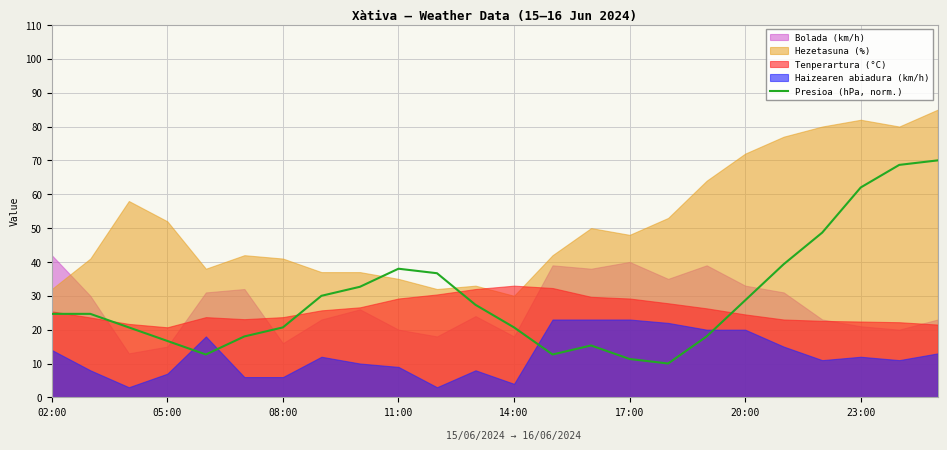

The value of Presioa (hPa, norm.) at 20:00 is 28.7. True or false?

True